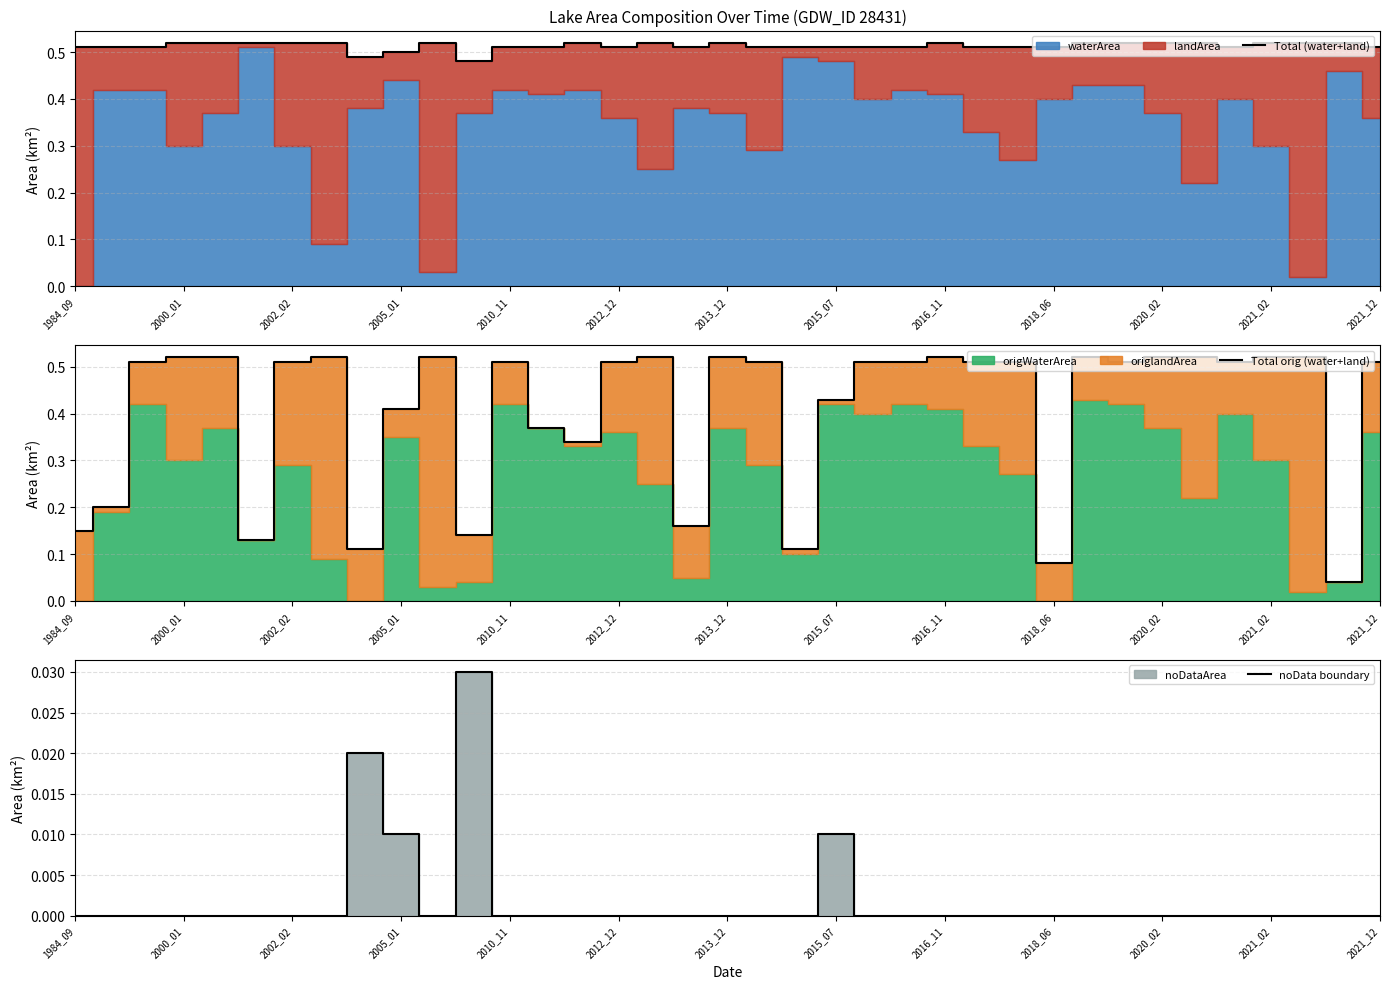

Is it true that Total (water+land) equals 0.9 at 2010_11?

False